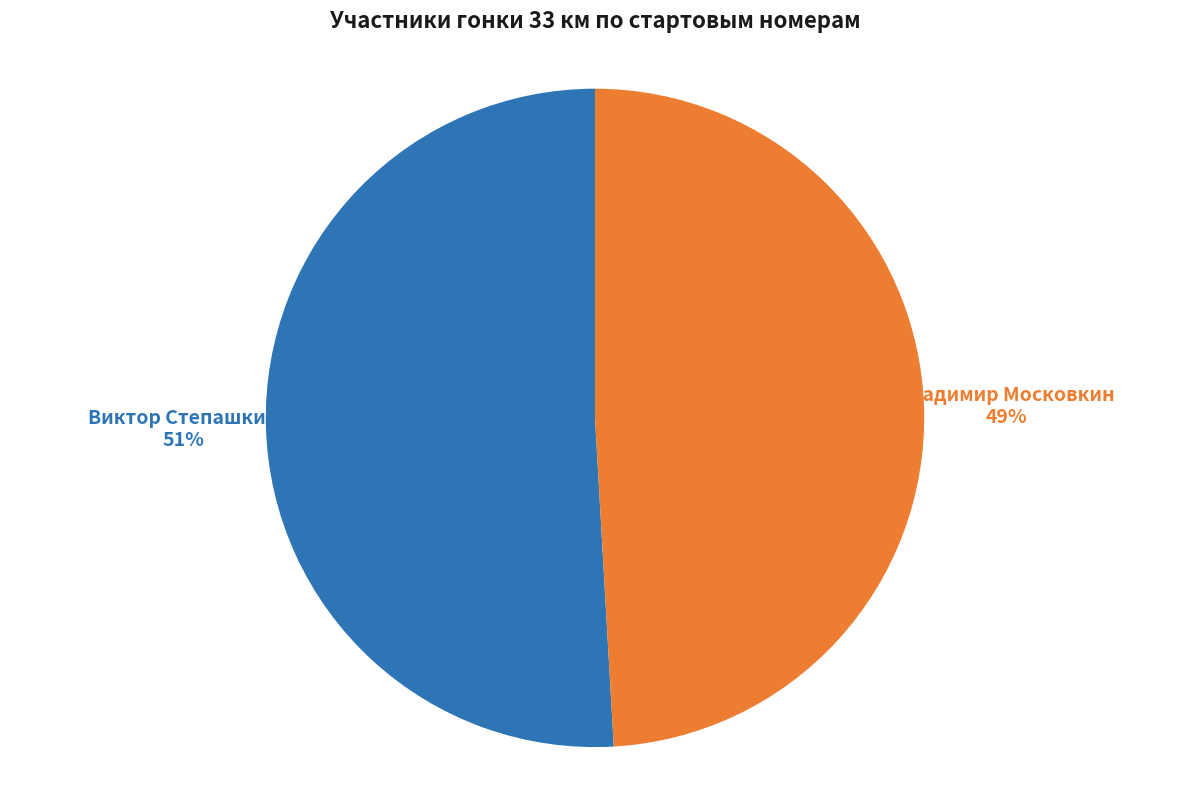

The Виктор Степашкин slice represents 39% of the pie. True or false?

False